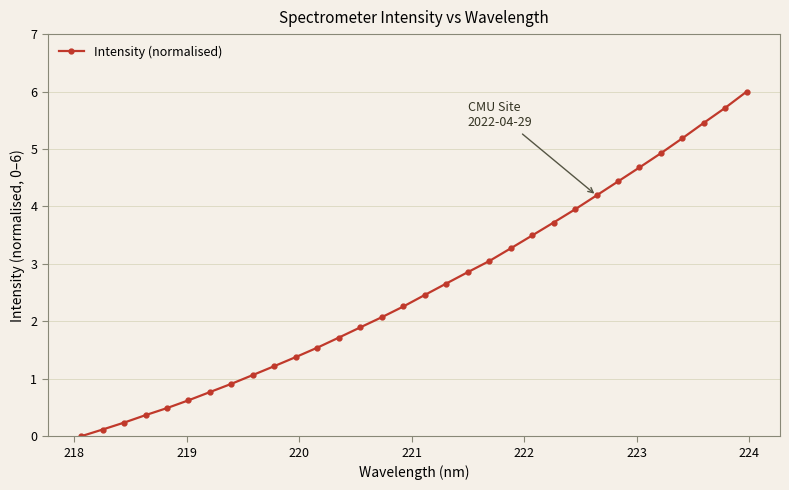

What is the maximum value shown in the chart?

6.0